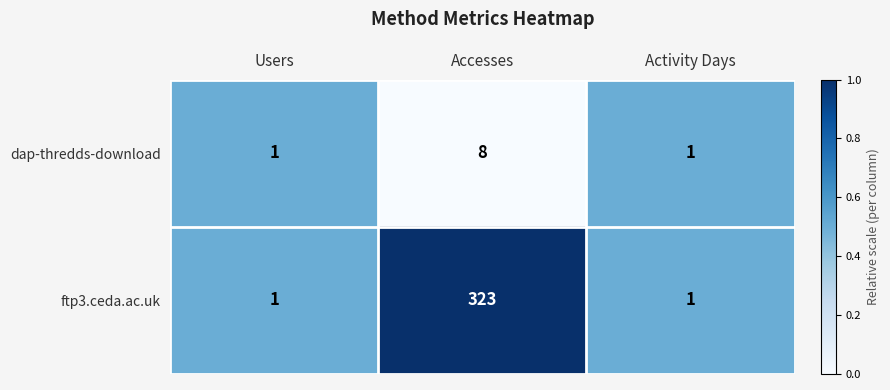

Which series changed the most between Accesses and Activity Days?

ftp3.ceda.ac.uk